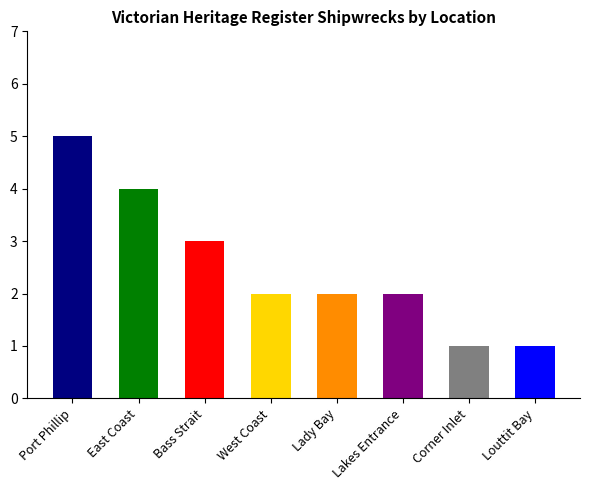

Count the values in the range 2 to 4.

5